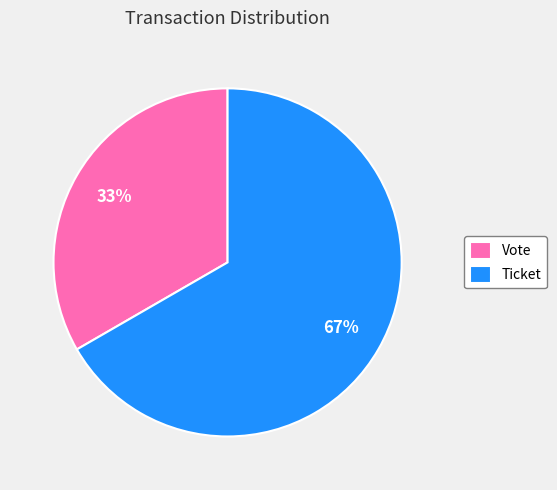

Between Vote and Ticket, which is larger?

Ticket